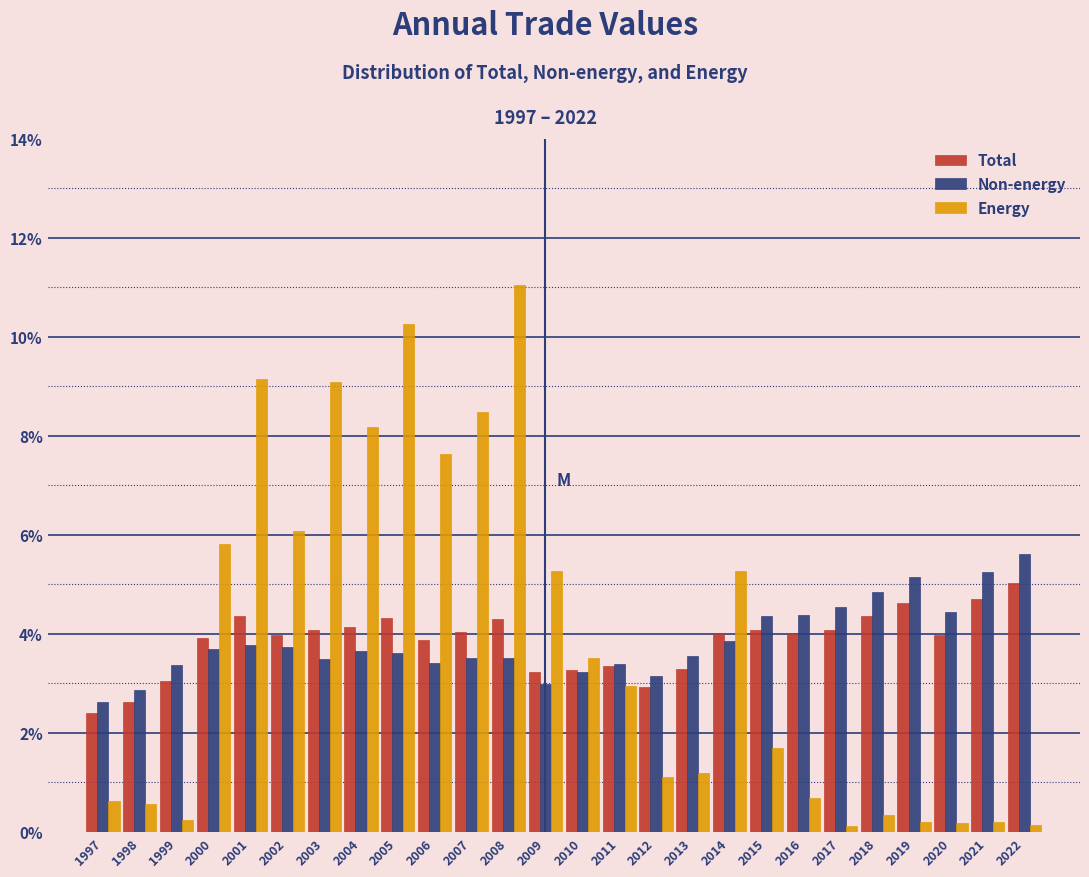

Which series changed the most between 2002 and 2022?

Energy